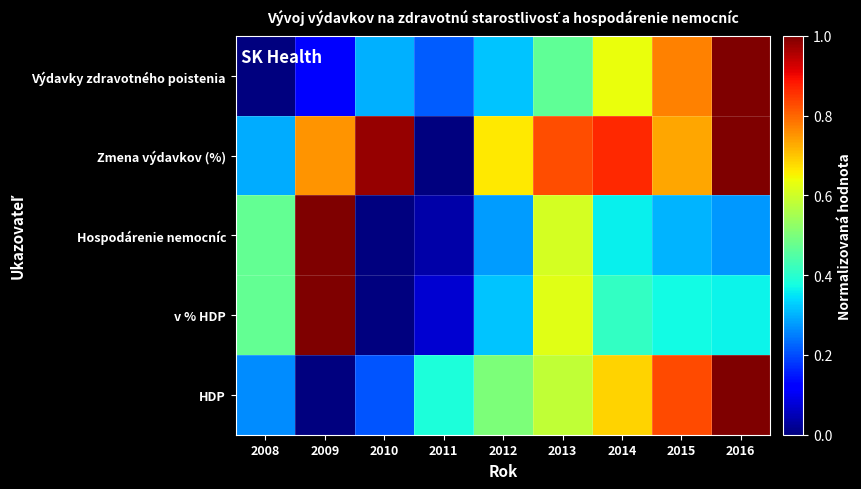

Reading left to right, extract all data points from this chart.

Výdavky zdravotného poistenia: 2008=0.0	2009=0.1	2010=0.3	2011=0.2	2012=0.3	2013=0.5	2014=0.6	2015=0.8	2016=1.0
Zmena výdavkov (%): 2008=0.3	2009=0.8	2010=1.0	2011=0.0	2012=0.7	2013=0.8	2014=0.9	2015=0.7	2016=1.0
Hospodárenie nemocníc: 2008=0.5	2009=1.0	2010=0.0	2011=0.0	2012=0.3	2013=0.6	2014=0.4	2015=0.3	2016=0.3
v % HDP: 2008=0.5	2009=1.0	2010=0.0	2011=0.1	2012=0.3	2013=0.6	2014=0.4	2015=0.4	2016=0.4
HDP: 2008=0.3	2009=0.0	2010=0.2	2011=0.4	2012=0.5	2013=0.6	2014=0.7	2015=0.8	2016=1.0